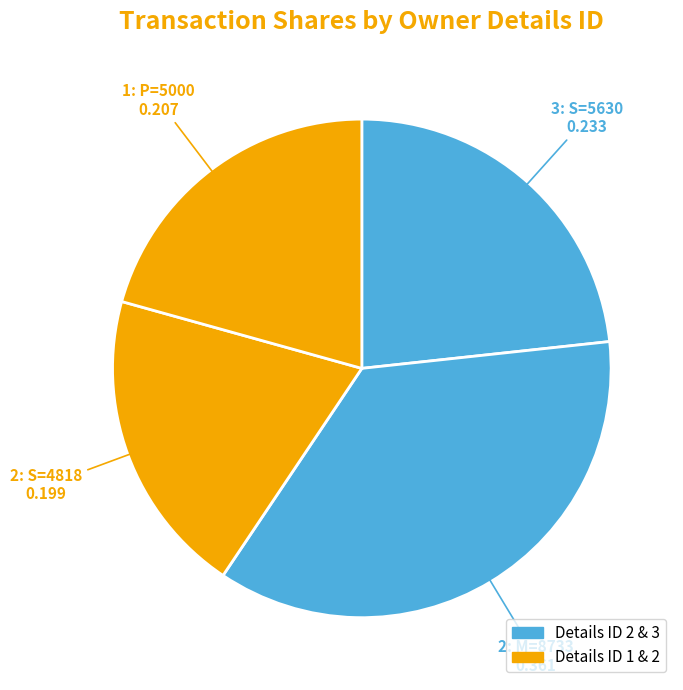

Count the number of slices in the pie.

4